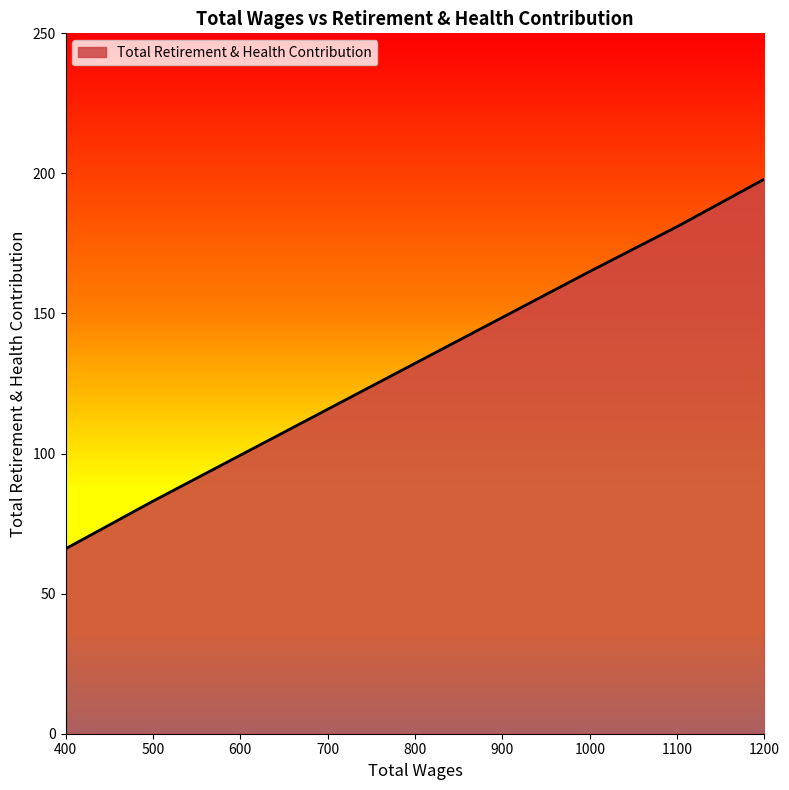

Rank the categories by value from highest to lowest.

1200.0, 1100.0, 1000.0, 1000.0, 500.0, 400.0